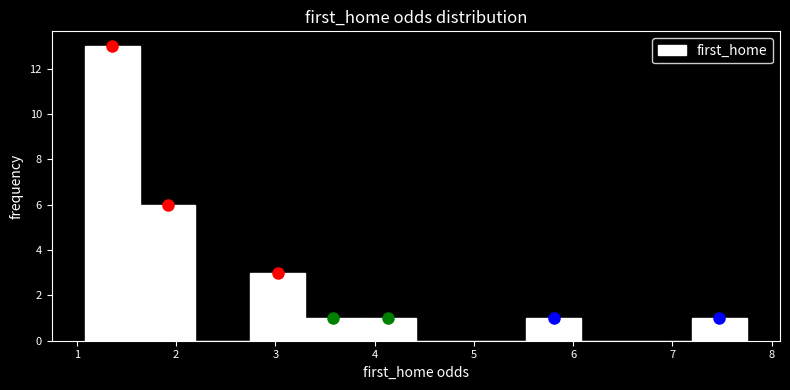

Over which range of the x-axis is the bar tallest?

1.1 to 1.6